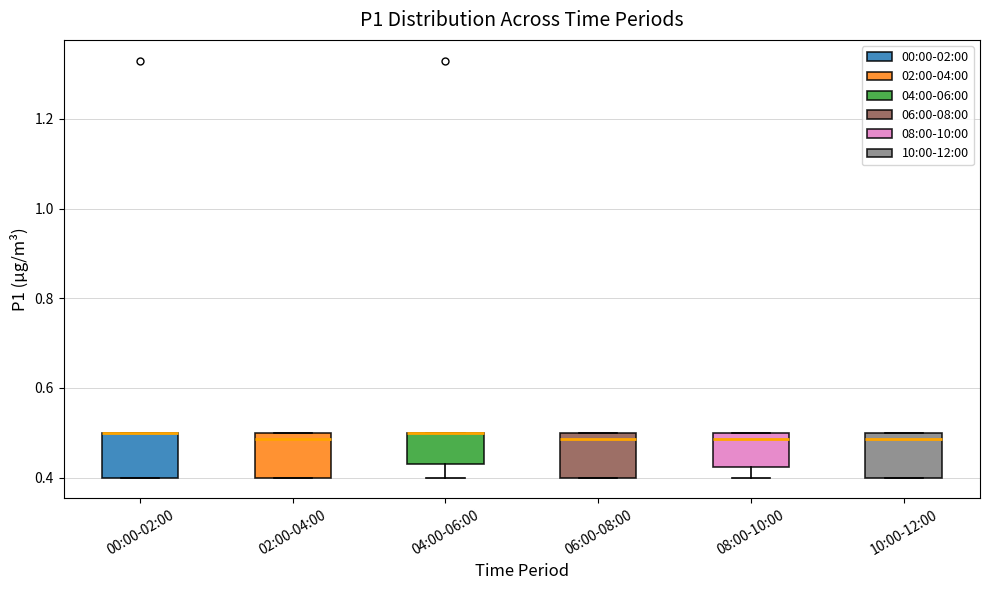

Reading left to right, read every box against the y-axis: the position of its median line, the range the box covers, and the ends of its whiskers. The values are not printed on the chart, so give them approximately, as read against the axis.

00:00-02:00: median 0.50 (drawn on the box's upper edge), box 0.40 to 0.50, whiskers 0.40 to 0.50
02:00-04:00: median 0.48, box 0.40 to 0.50, whiskers 0.40 to 0.50
04:00-06:00: median 0.50 (drawn on the box's upper edge), box 0.44 to 0.50, whiskers 0.40 to 0.50
06:00-08:00: median 0.48, box 0.40 to 0.50, whiskers 0.40 to 0.50
08:00-10:00: median 0.48, box 0.42 to 0.50, whiskers 0.40 to 0.50
10:00-12:00: median 0.48, box 0.40 to 0.50, whiskers 0.40 to 0.50